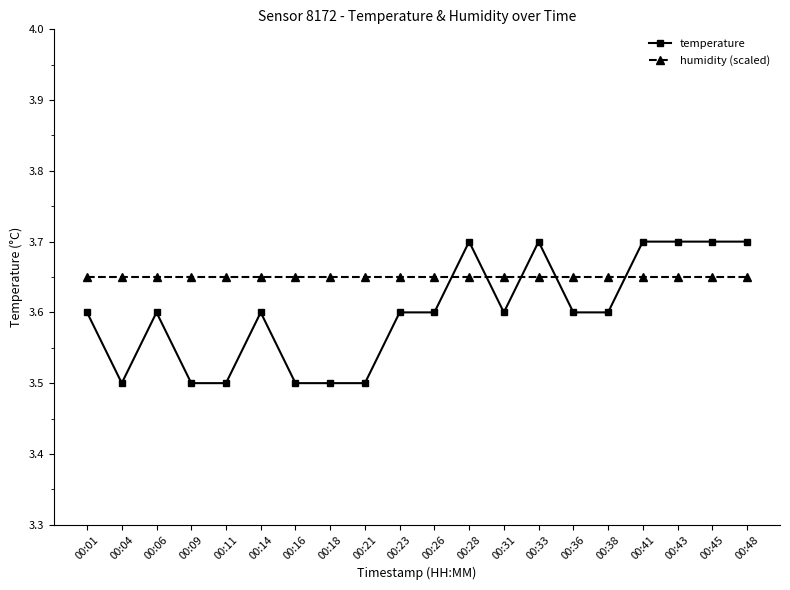

Which series changed the most between 00:04 and 00:14?

temperature